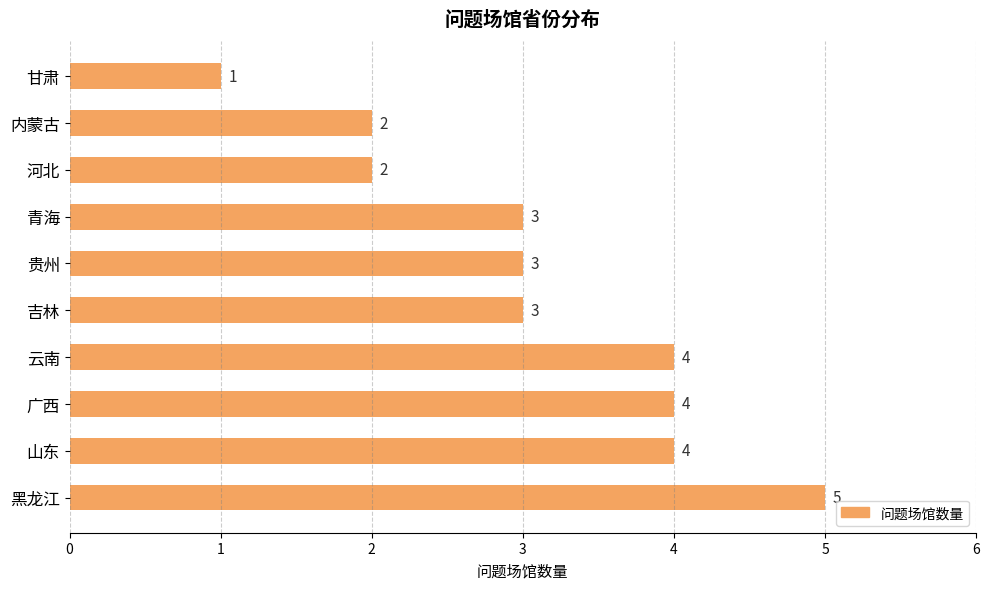

What is the difference between the maximum and second lowest values?

3